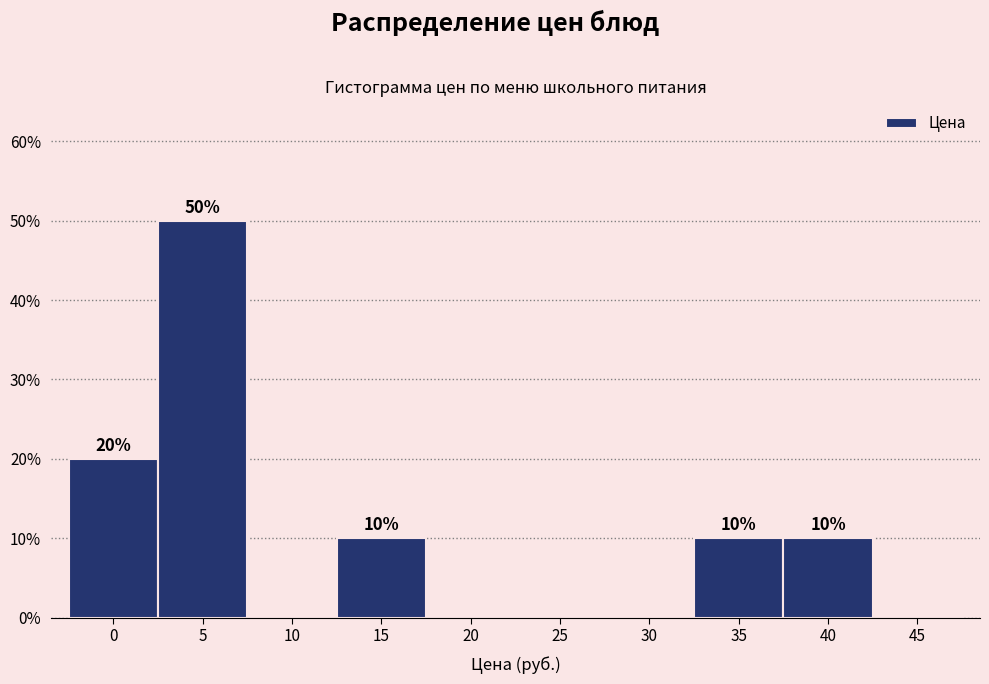

Reading left to right, list all the values displayed in this chart.

0=20	5=50	10=0	15=10	20=0	25=0	30=0	35=10	40=10	45=0